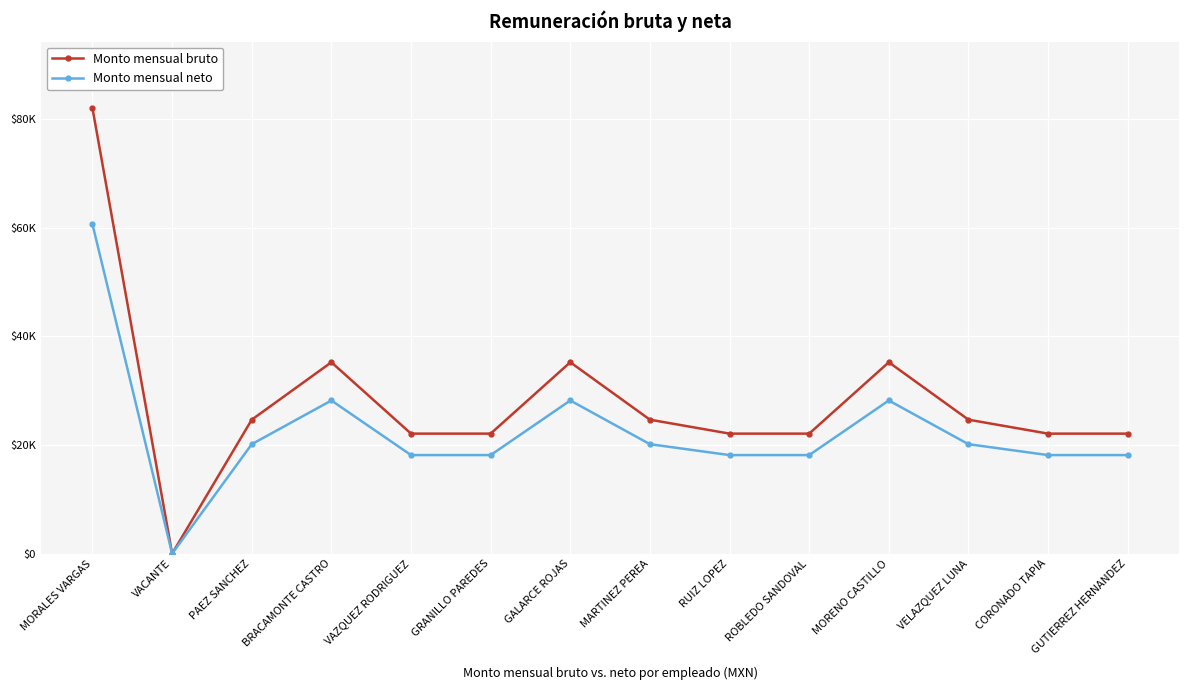

What value does the Monto mensual neto series have at CORONADO TAPIA?

18148.5